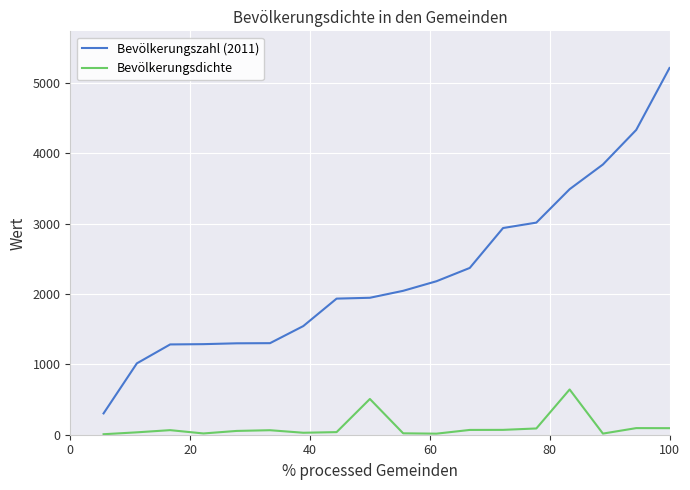

What is the difference between the maximum and minimum values in the Bevölkerungsdichte series?

636